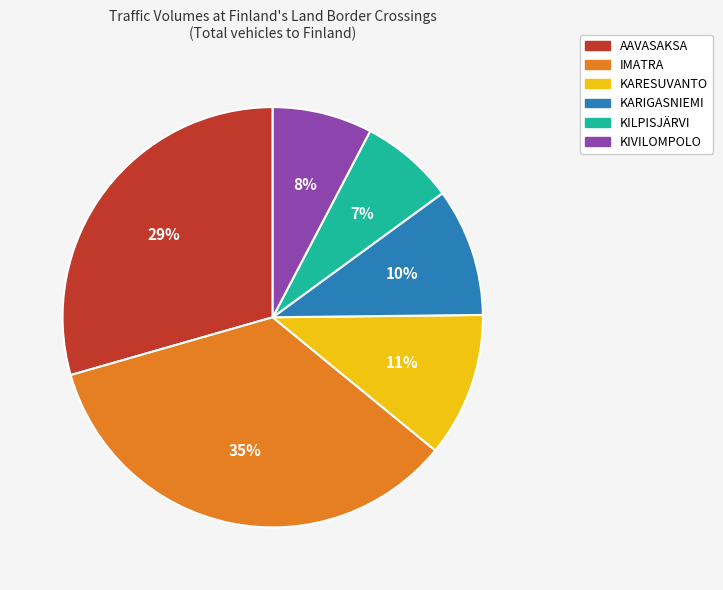

To the nearest percent, what is the difference between the KARESUVANTO and IMATRA slice percentages?

24%